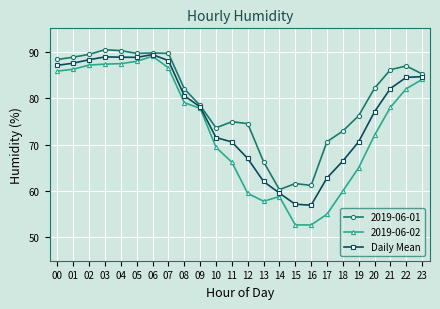

What is the maximum value for 2019-06-01?

90.4